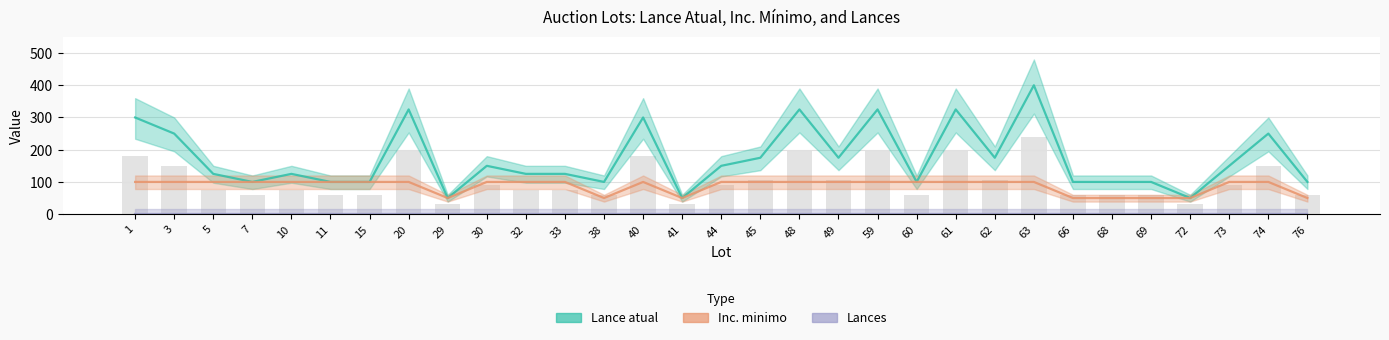

True or false: the data shows 30 at 72.

True